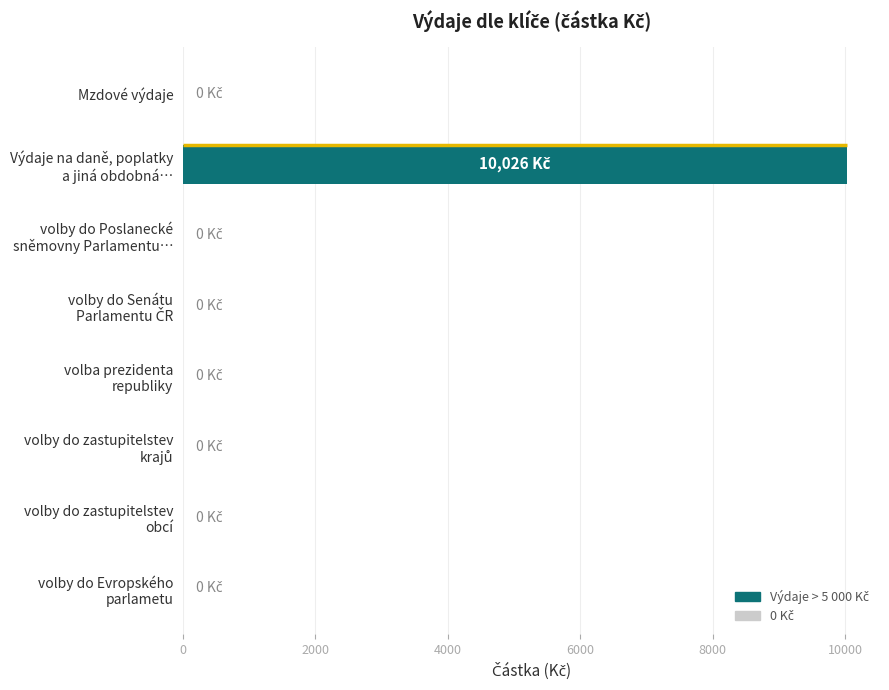

What is the sum of all values?

10026